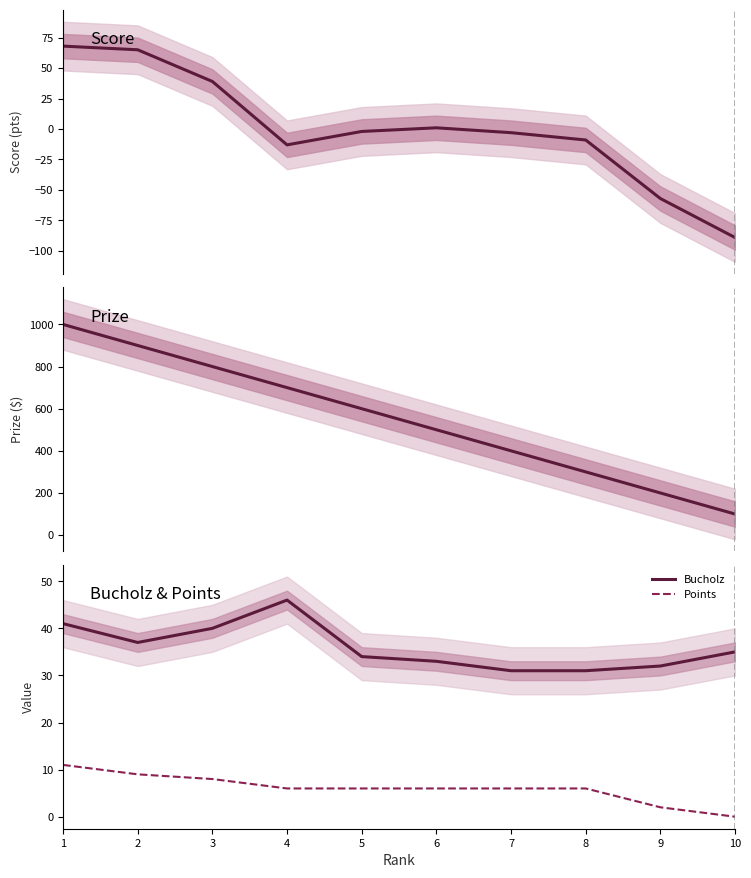

Which category has the highest value across all series?

1